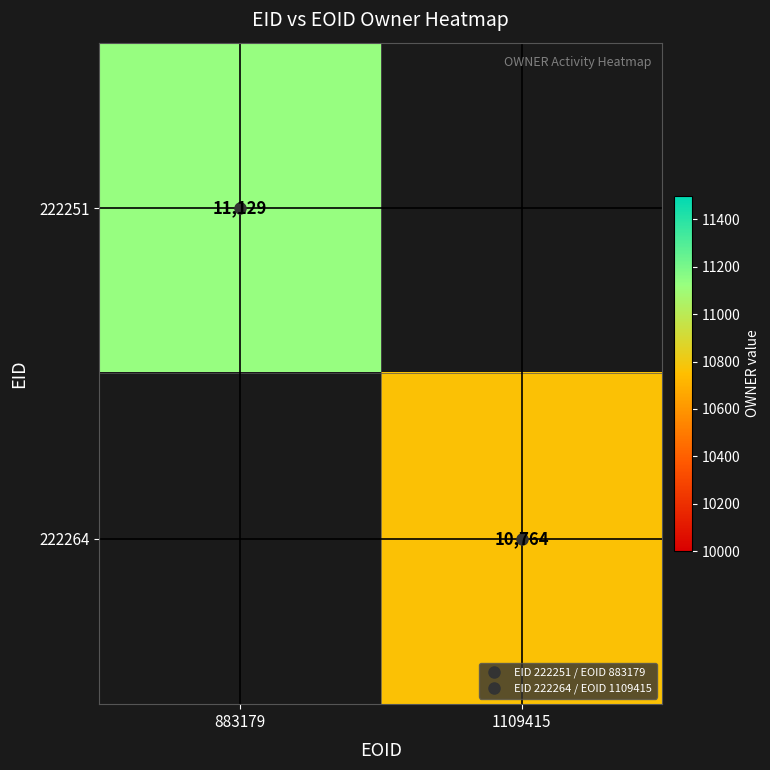

How many series are shown in this chart?

2